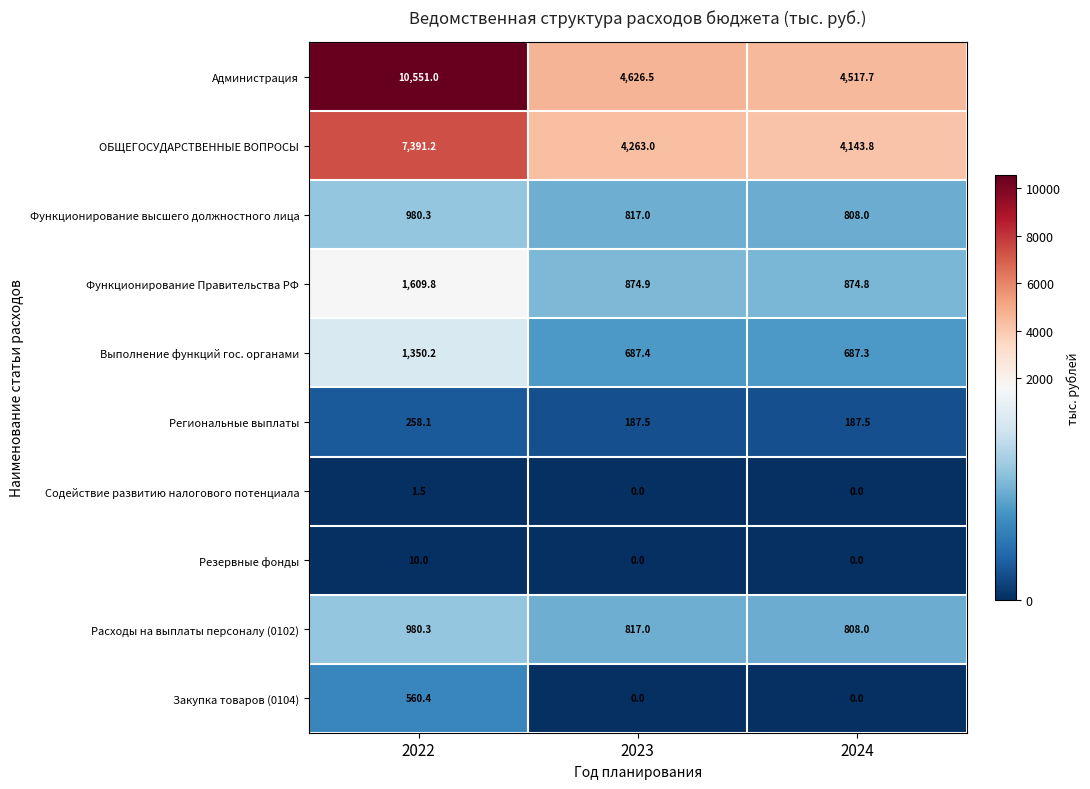

What is the maximum value shown in the chart?

10551.0